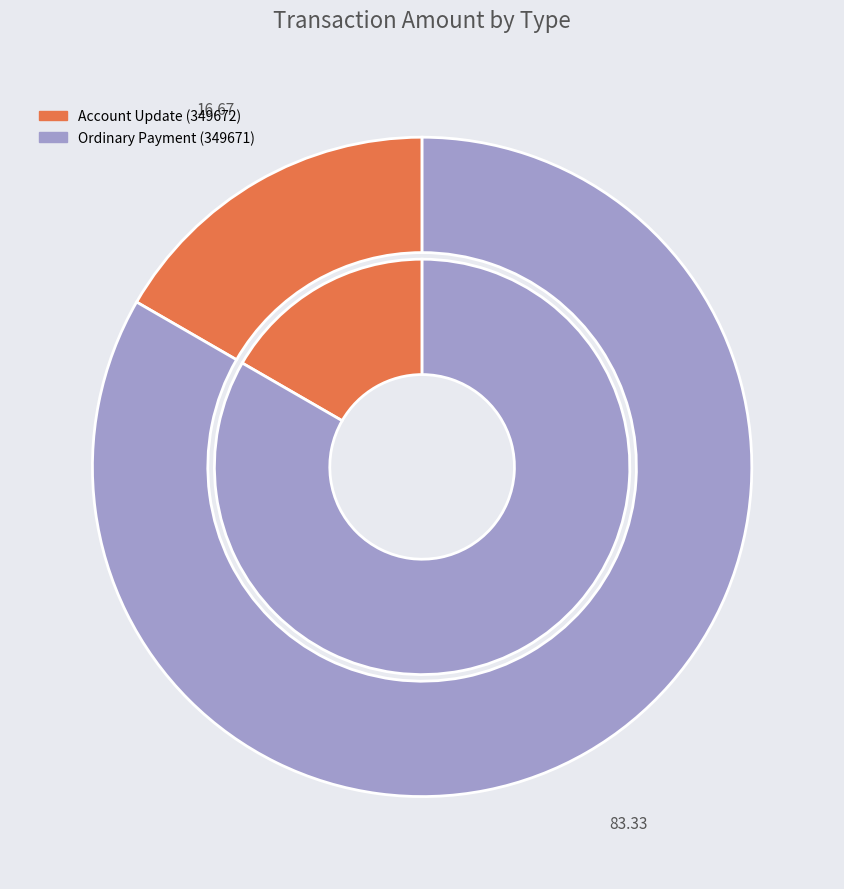

To the nearest percent, what is the difference between the Ordinary Payment (349671) and Account Update (349672) slice percentages?

67%